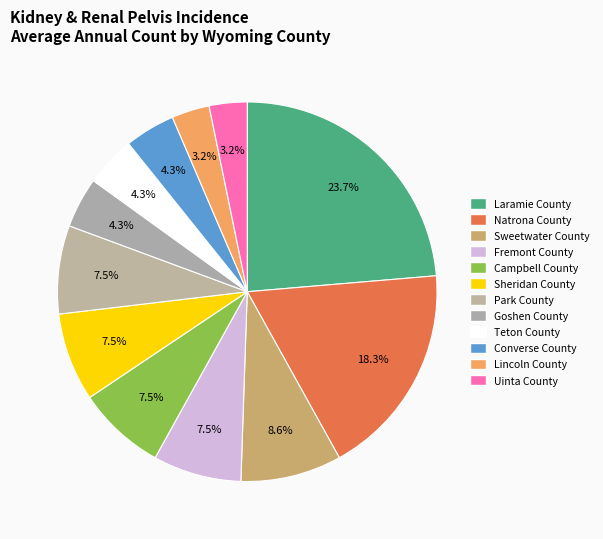

To the nearest percent, what percentage of the pie is Sheridan County?

8%